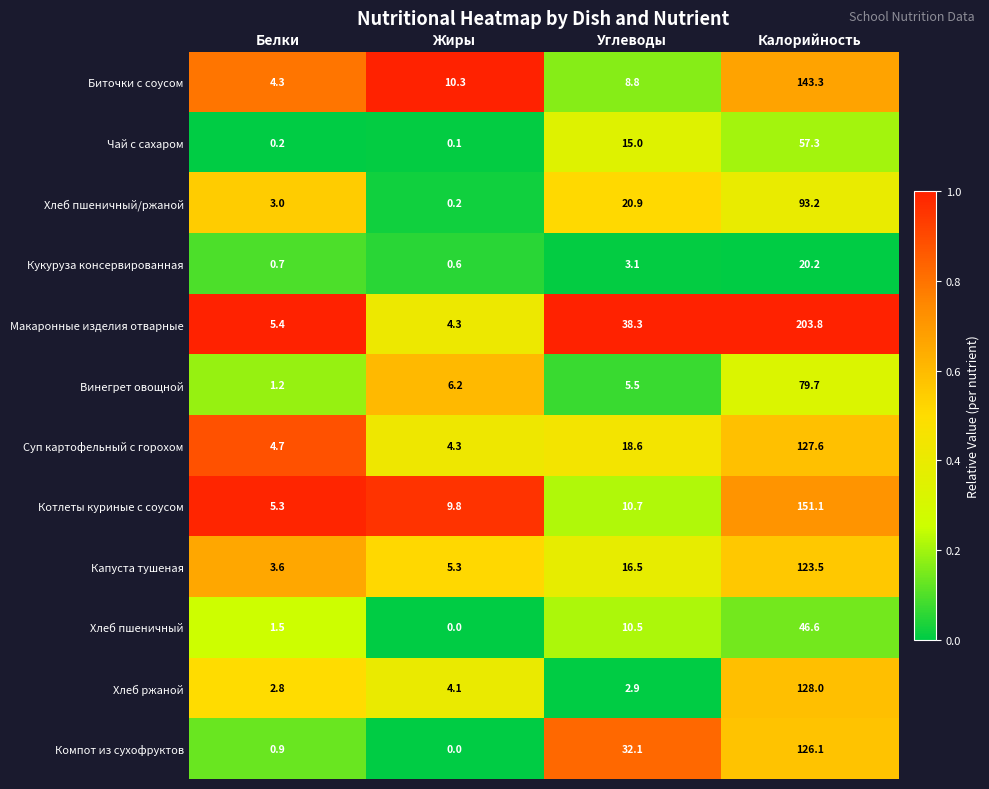

How many data points does each series have?

4